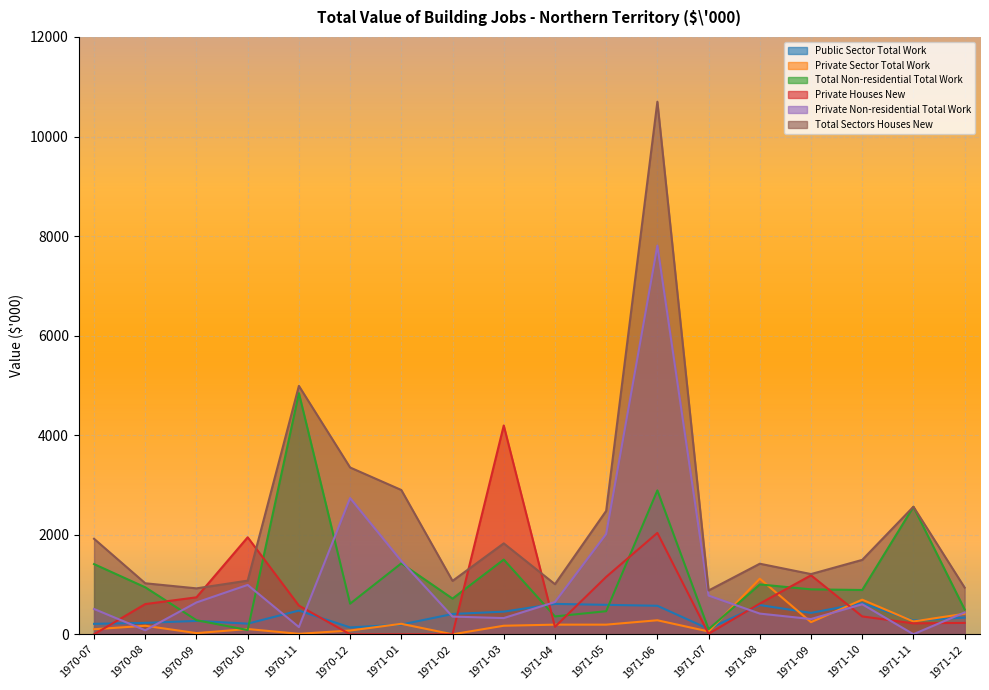

Reading left to right, list all the values displayed in this chart.

Public Sector Total Work: 210	230	269	214	477	138	196	408	455	611	592	573	108	588	430	626	277	336
Private Sector Total Work: 102	171	24	106	10	76	211	0	172	194	194	282	57	1117	244	695	258	413
Total Non-residential Total Work: 1410	944	283	86	4845	615	1425	717	1501	359	464	2891	102	1002	903	890	2561	499
Private Houses New: 0	607	743	1949	577	0	0	0	4195	150	1153	2037	10	617	1185	359	220	229
Private Non-residential Total Work: 509	81	640	992	145	2737	1474	356	326	648	2015	7808	778	416	307	604	2	439
Total Sectors Houses New: 1919	1025	923	1078	4990	3351	2899	1073	1827	1007	2479	10699	880	1418	1210	1495	2563	938